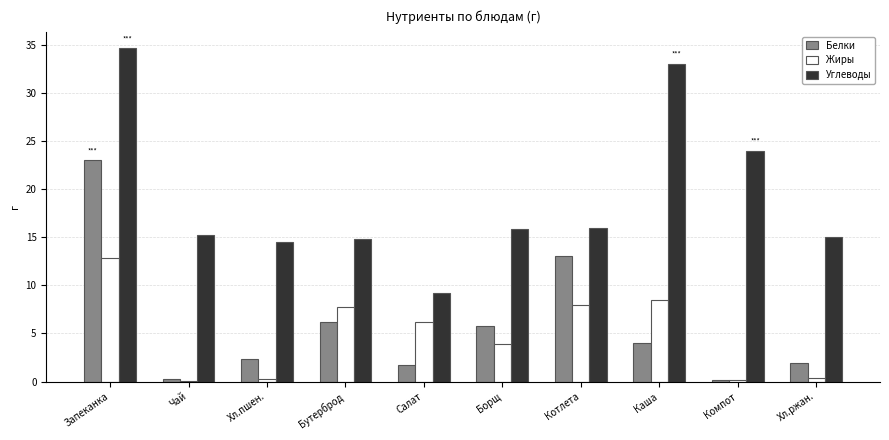

Between Каша and Хл.ржан., which series saw the biggest shift?

Углеводы